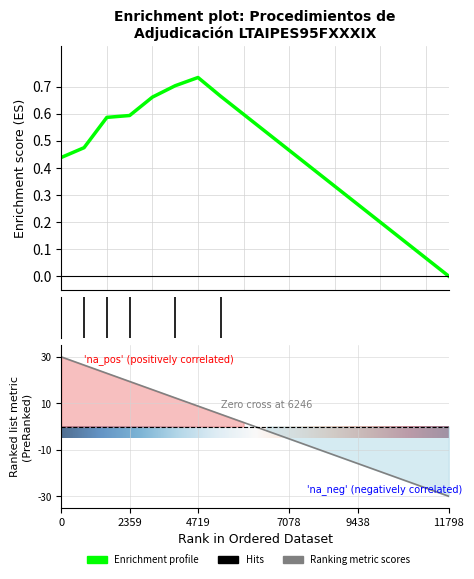

Reading left to right, what are all the values shown in this chart?

ID-09=30.0	ID-18=26.5	ID-19=22.9	ID-20=19.4	ID-21=15.9	ID-22=12.4	ID-23=8.8	ID-25=5.3	ID-24=1.8	ID-26=-1.8	ID-28=-5.3	R23-01=-8.8	CAPUFE-01=-12.4	ID-17=-15.9	ID-13=-19.4	ID-16=-22.9	ID-14=-26.5	ID-15=-30.0